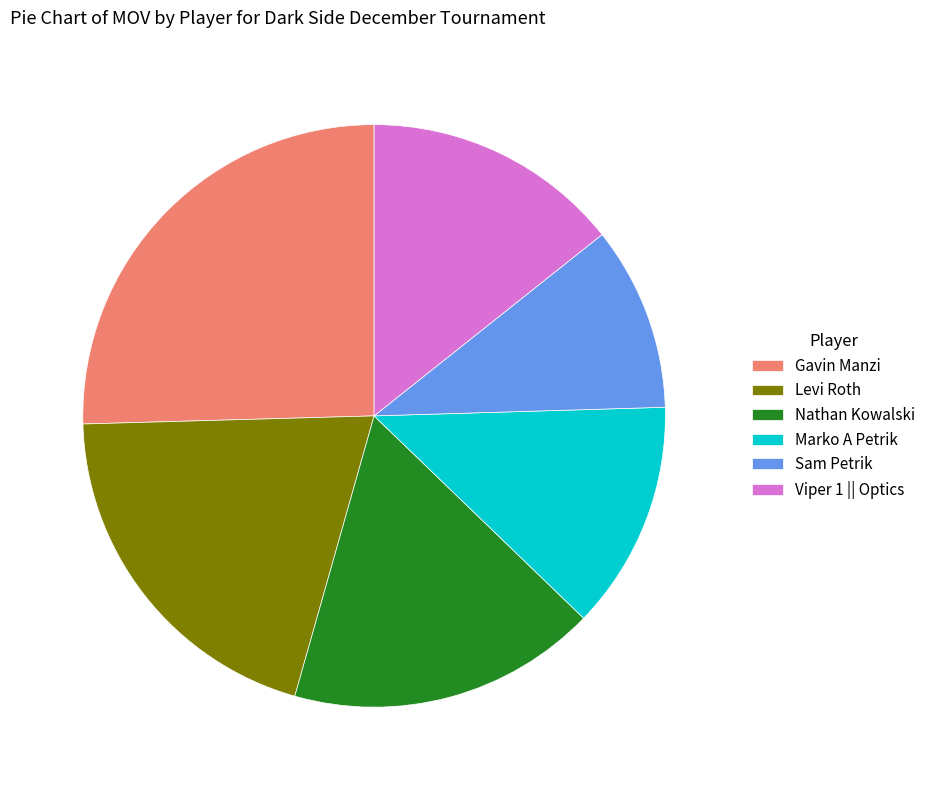

What is the ratio of the value at Viper 1 || Optics to the value at Sam Petrik?

1.4